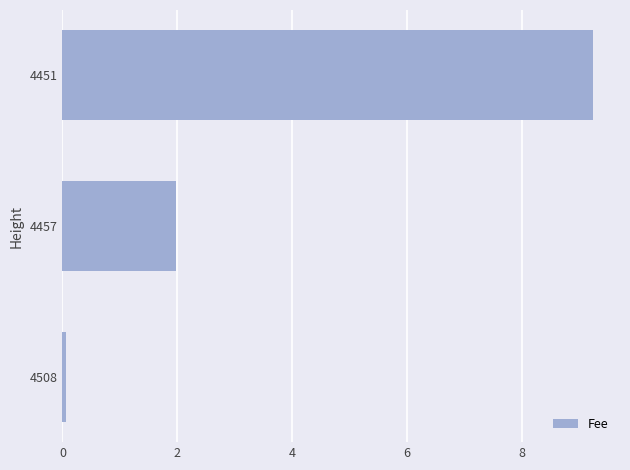

What is the maximum value shown in the chart?

9.2